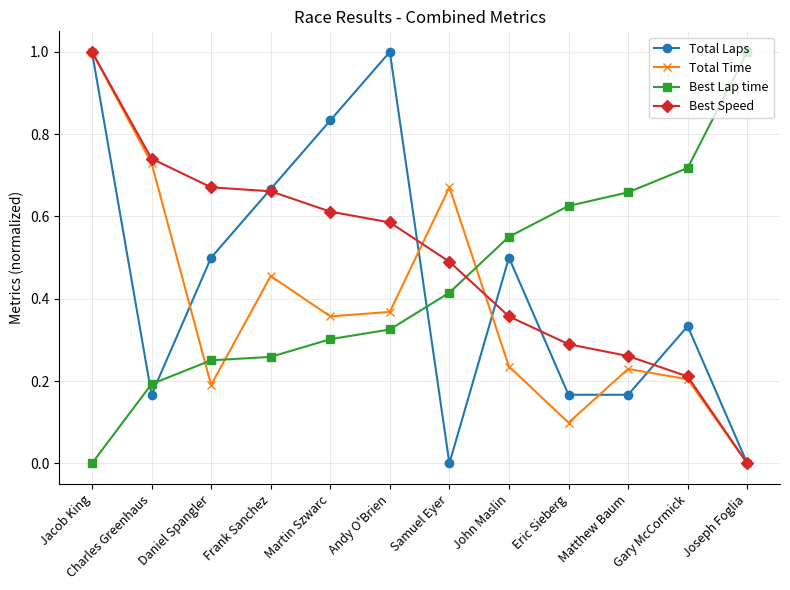

Where is the first local maximum for Total Laps?

Andy O'Brien